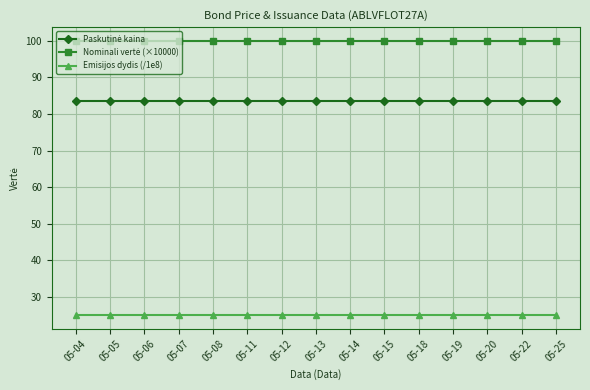

What is the value of the Emisijos dydis (/1e8) point at the 5th from the left?

25.0